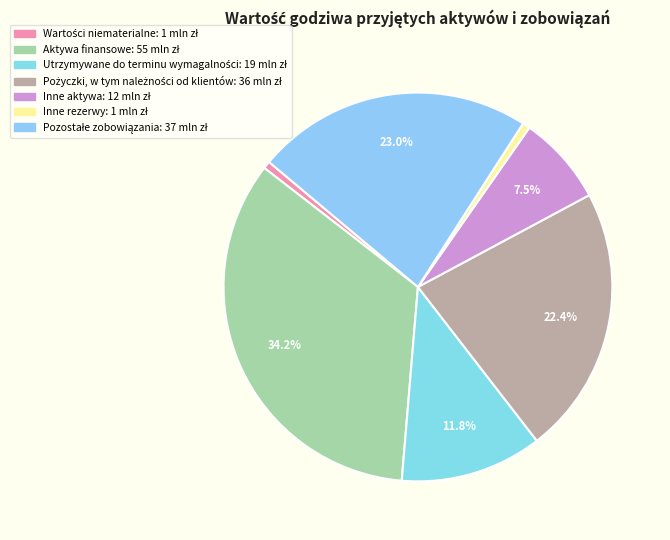

To the nearest percent, what is the average slice percentage?

14%